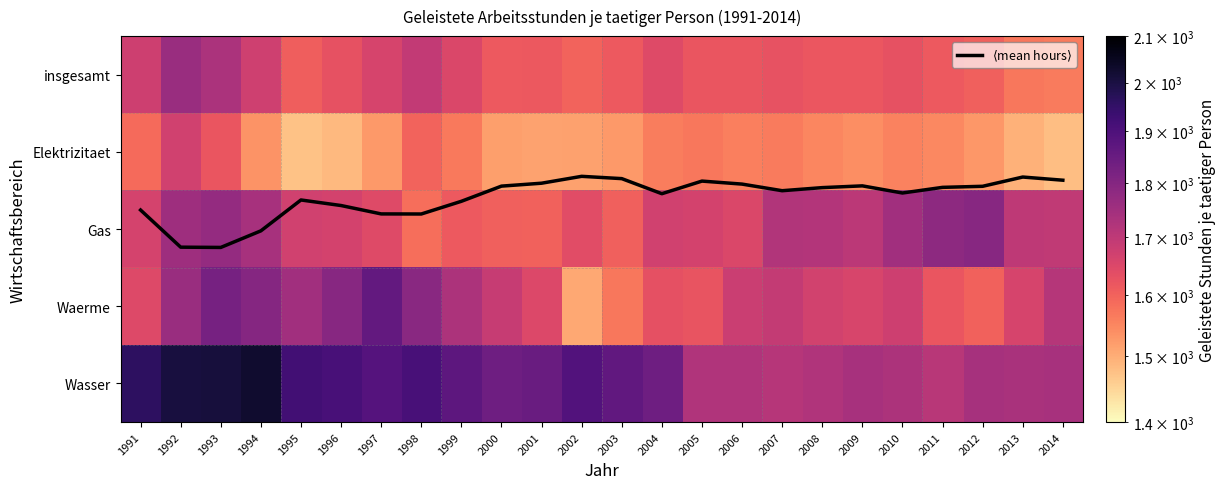

The Gas series shows 1663.0 at 1991. True or false?

True